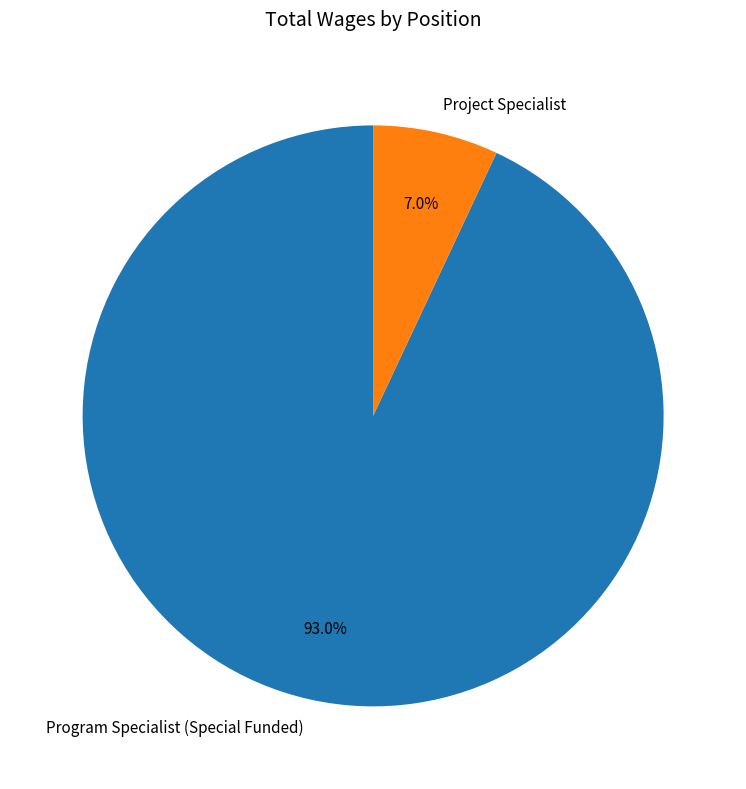

Is there a majority slice in this chart?

Yes